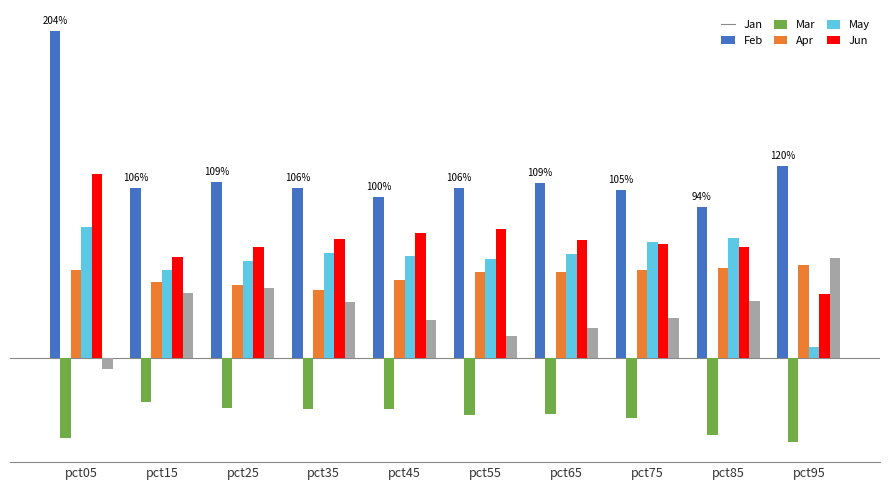

What is the sum of all Mar values?

5.1